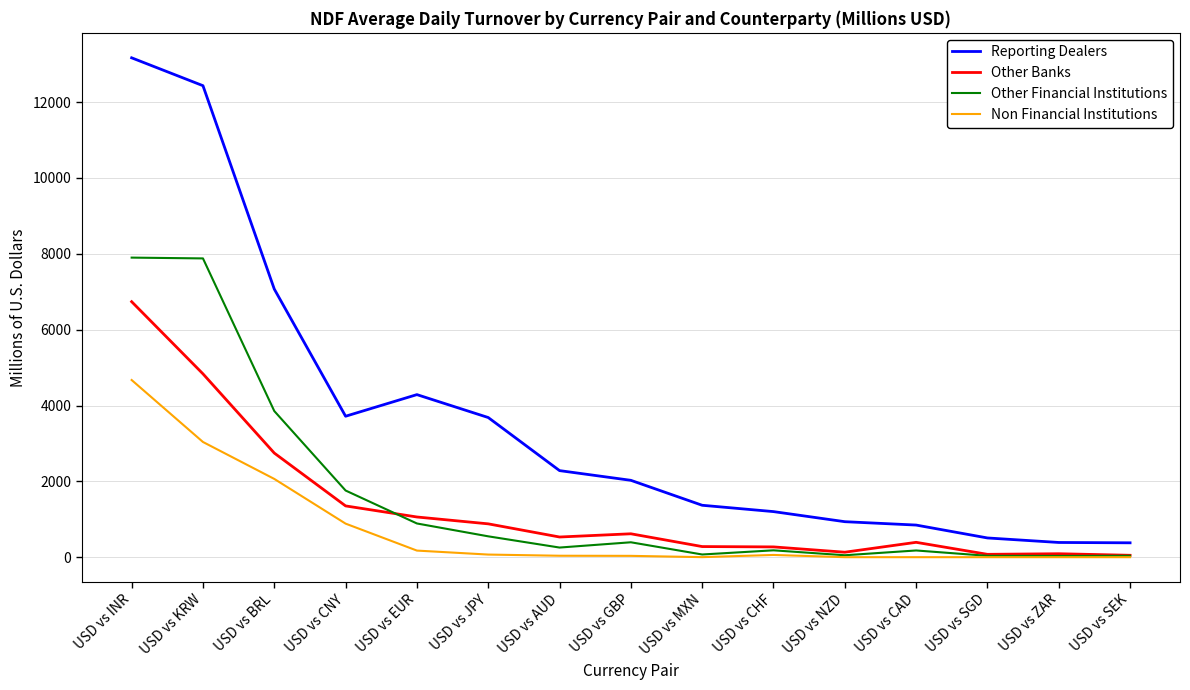

In Other Financial Institutions, how many points are lower than both neighbors (excluding endpoints)?

4